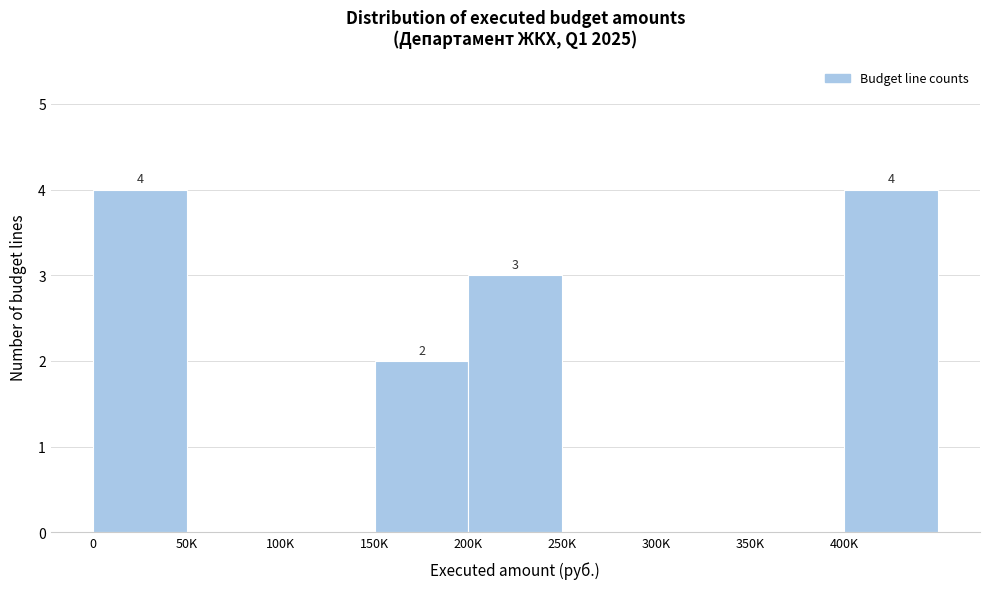

Reading left to right, extract all data points from this chart.

0=4	50K=0	100K=0	150K=2	200K=3	250K=0	300K=0	350K=0	400K=4